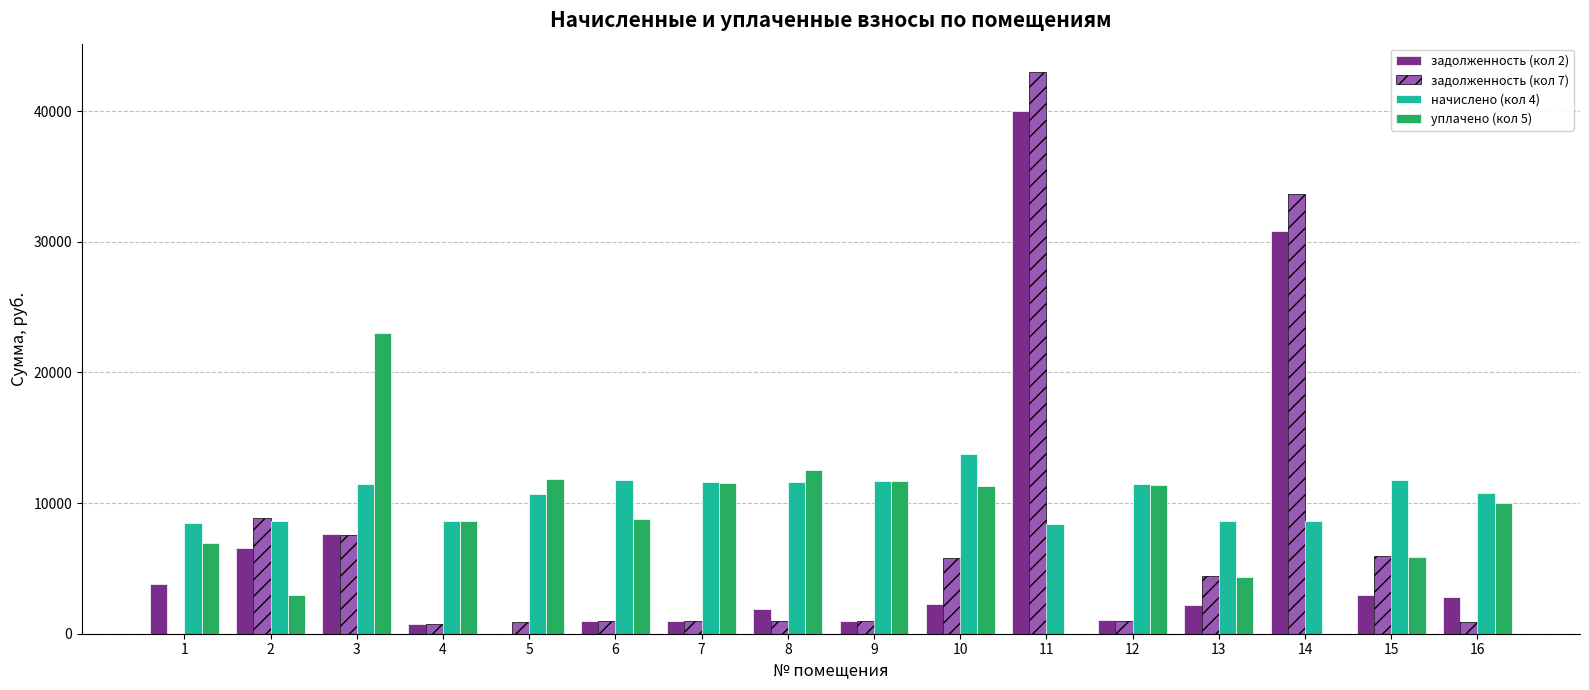

What is the total value across all series at 5?

23464.8